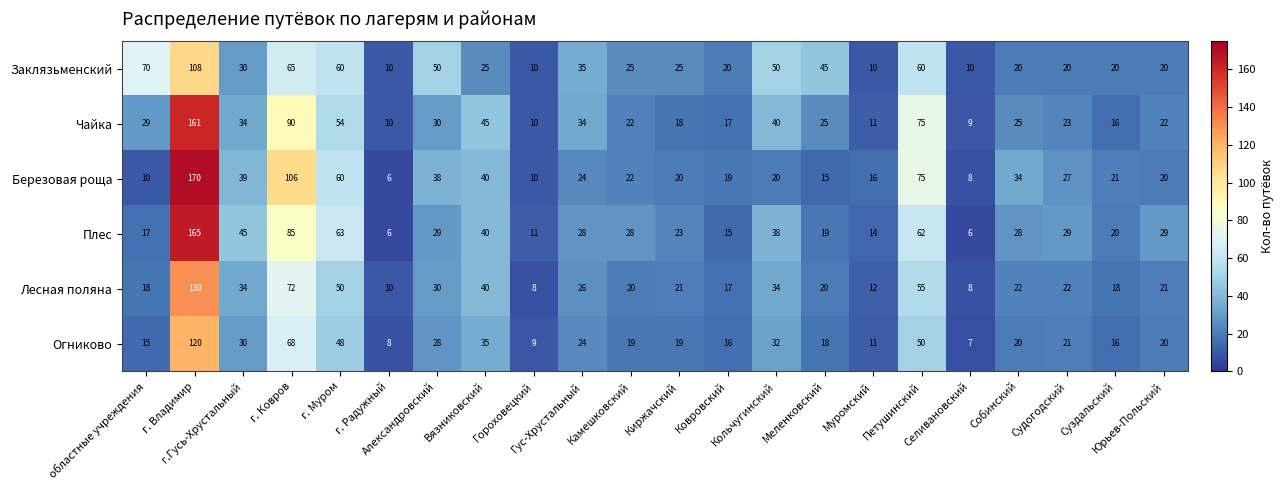

How many data points does each series have?

22